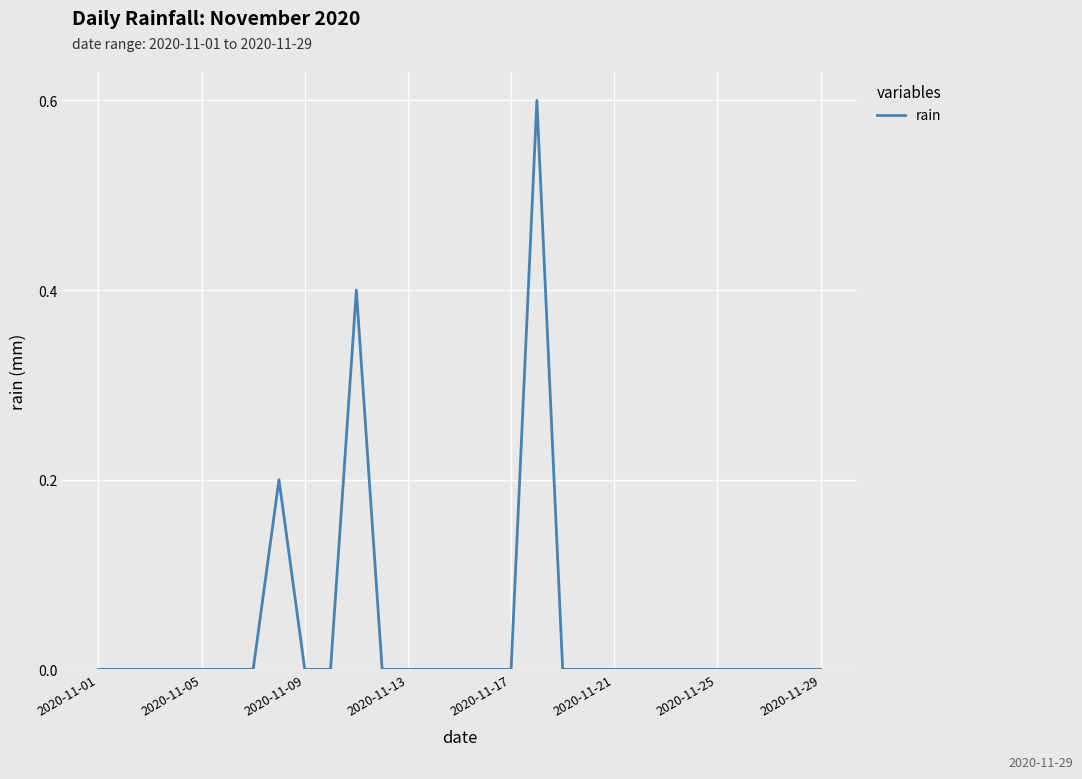

What is the maximum value shown in the chart?

0.6